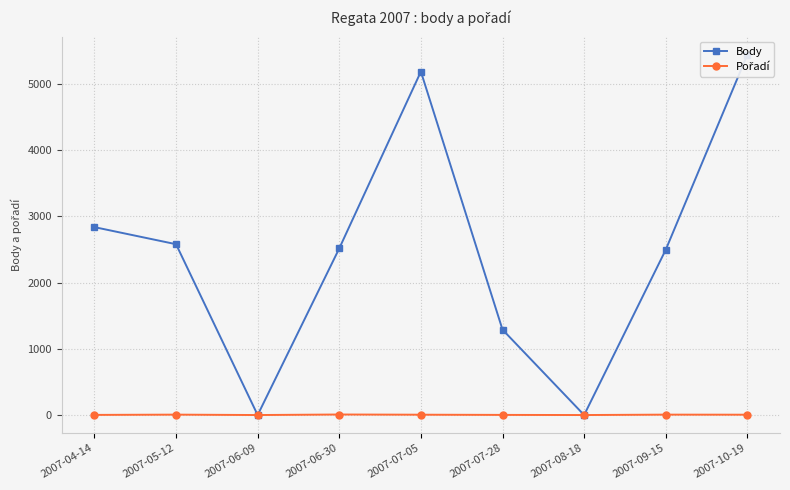

Reading left to right, transcribe all the data shown in this chart.

Body: 2007-04-14=2838	2007-05-12=2580	2007-06-09=0	2007-06-30=2517	2007-07-05=5187	2007-07-28=1290	2007-08-18=0	2007-09-15=2496	2007-10-19=5443
Pořadí: 2007-04-14=2	2007-05-12=6	2007-06-09=0	2007-06-30=8	2007-07-05=5	2007-07-28=2	2007-08-18=0	2007-09-15=6	2007-10-19=5